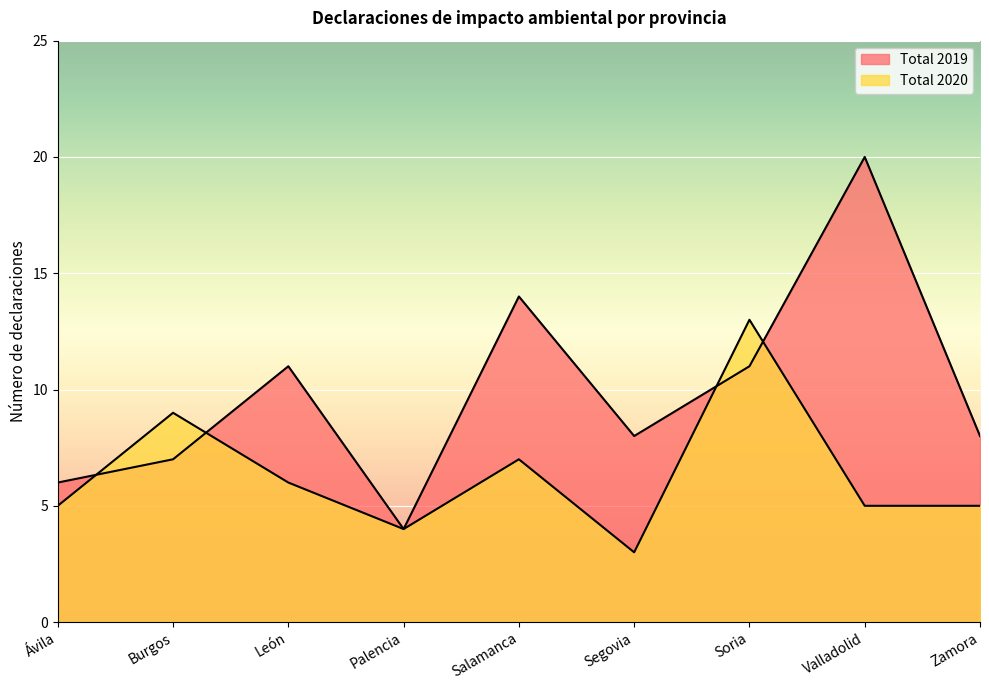

Between which two adjacent categories do Total 2020 and Total 2019 first intersect?

Ávila and Burgos